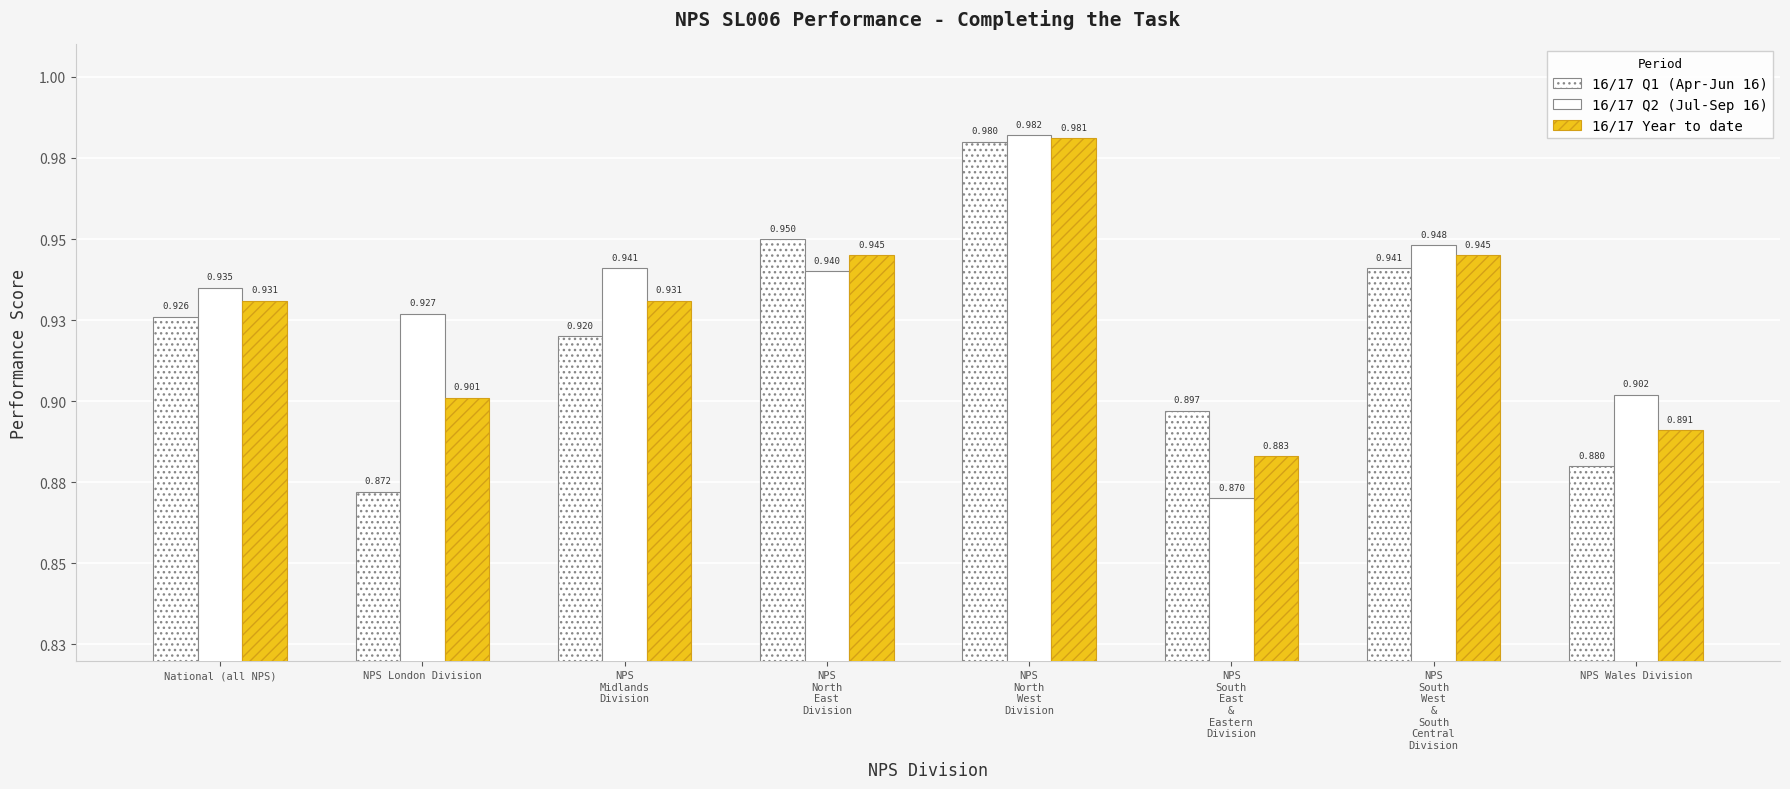

The 16/17 Q1 (Apr-Jun 16) series shows 0.9 at NPS
South
West
&
South
Central
Division. True or false?

True